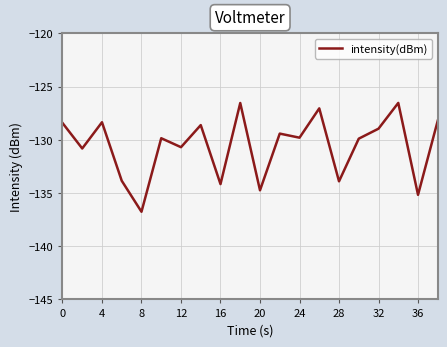

What is the minimum value shown in the chart?

-136.8